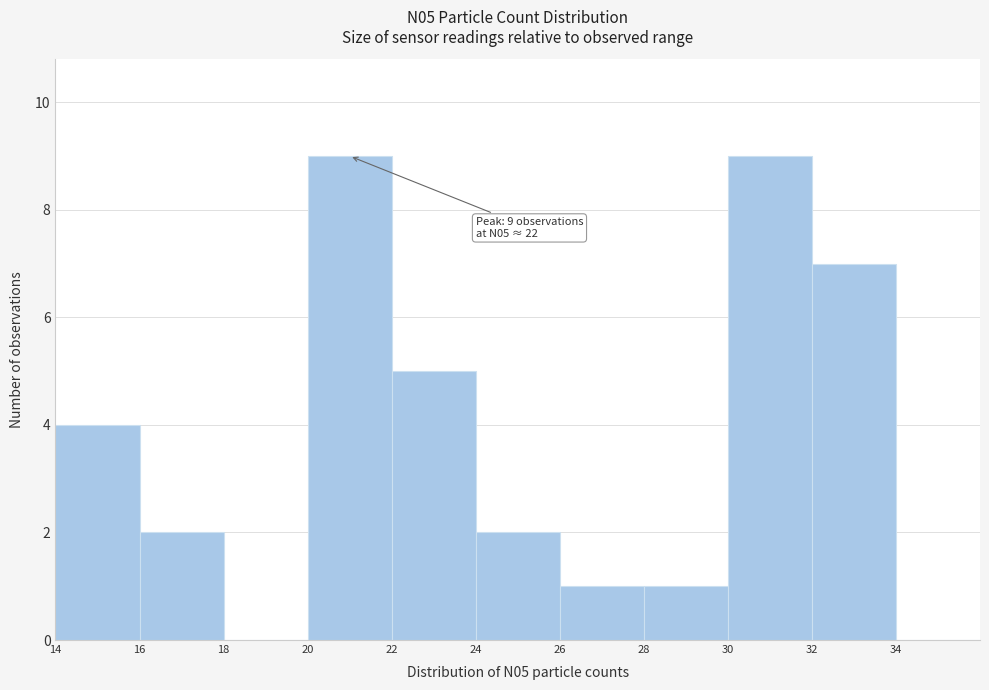

What is the ratio of the value at 14 to the value at 20?

0.4